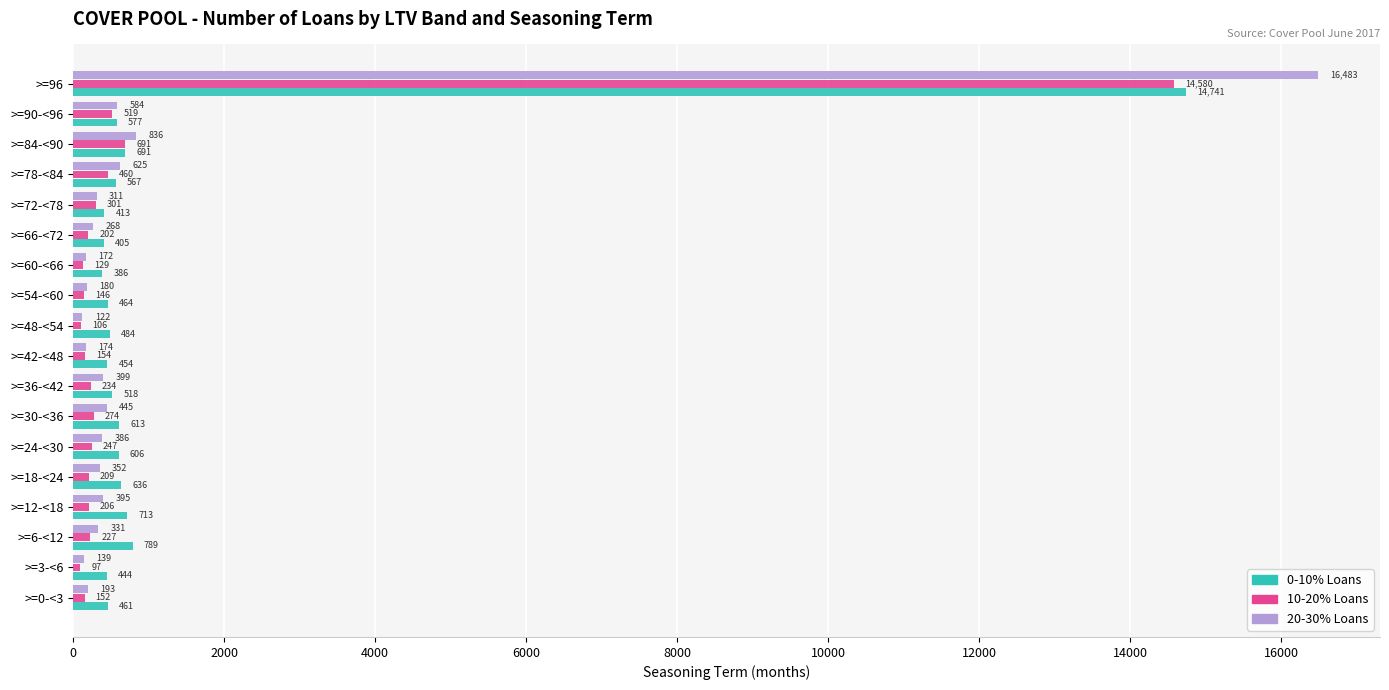

What is the average value of the 20-30% Loans series?

1244